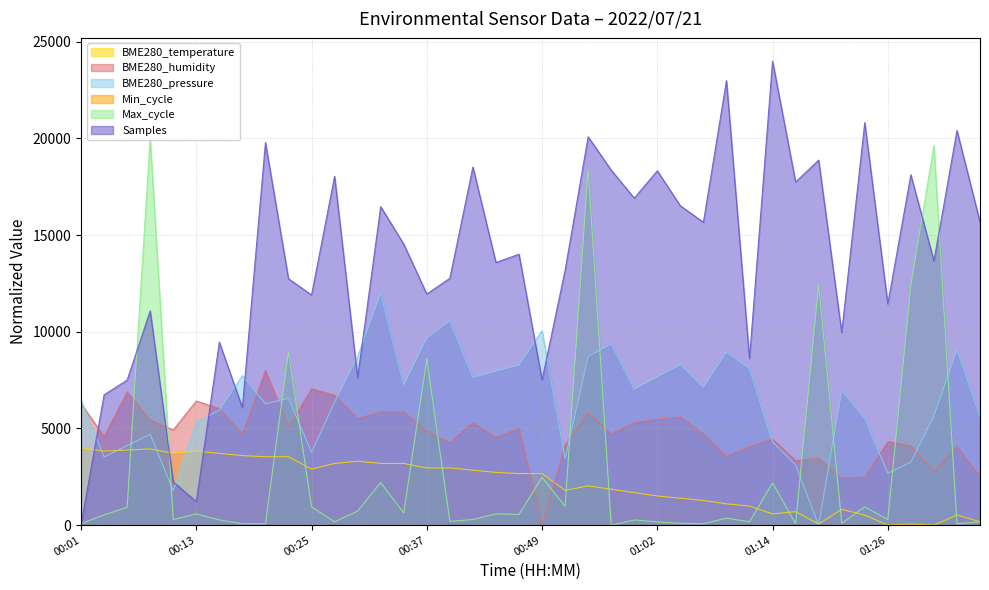

How many categories are shown in the chart?

40